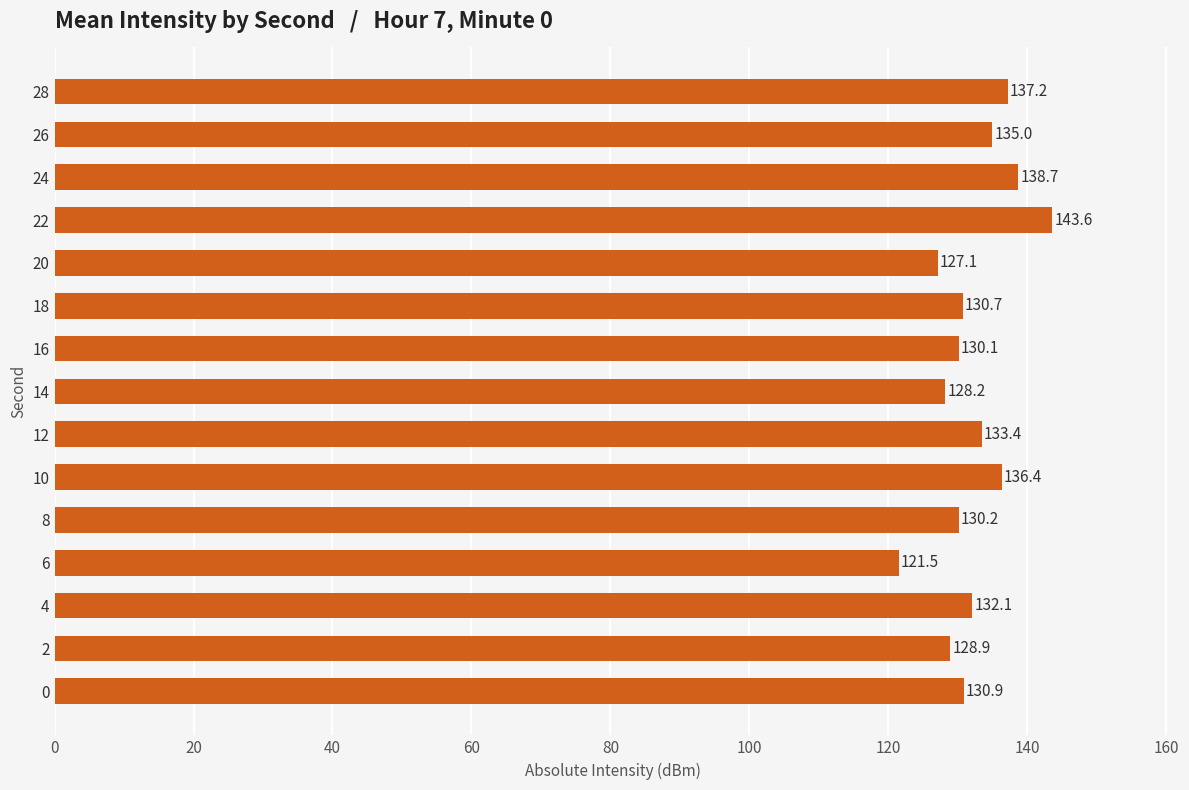

What is the approximate value at 14?

128.2